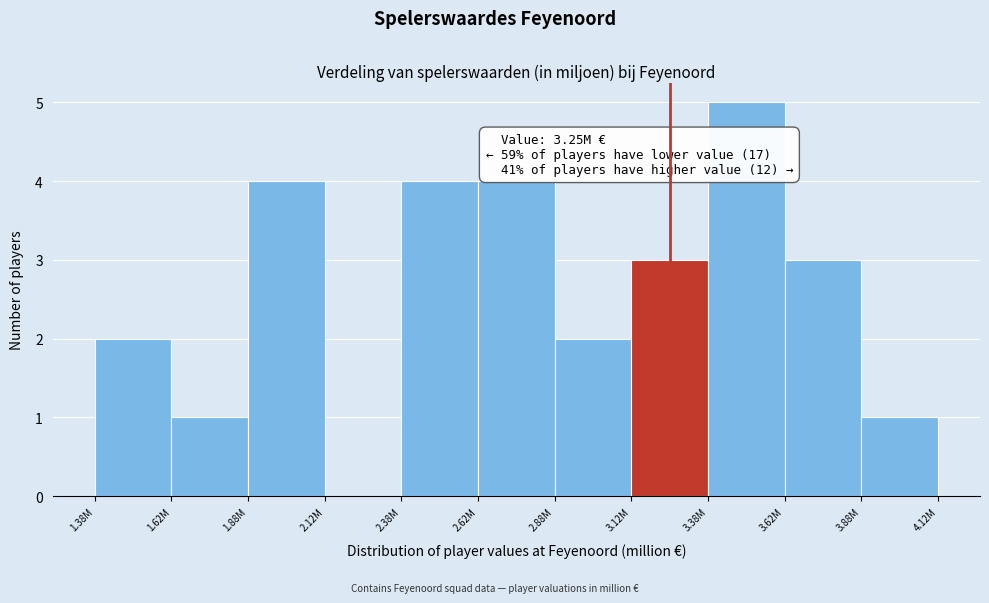

Reading left to right, what are all the values shown in this chart?

1.38M=2	1.62M=1	1.88M=4	2.12M=0	2.38M=4	2.62M=4	2.88M=2	3.12M=3	3.38M=5	3.62M=3	3.88M=1